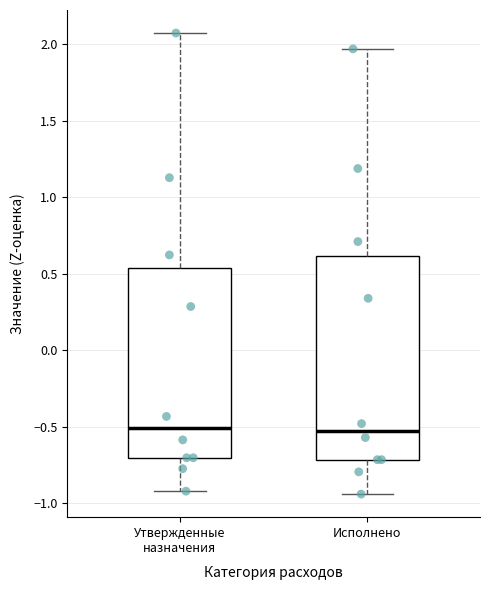

Comparing the boxes themselves (not the whiskers), which one is the tallest?

Исполнено